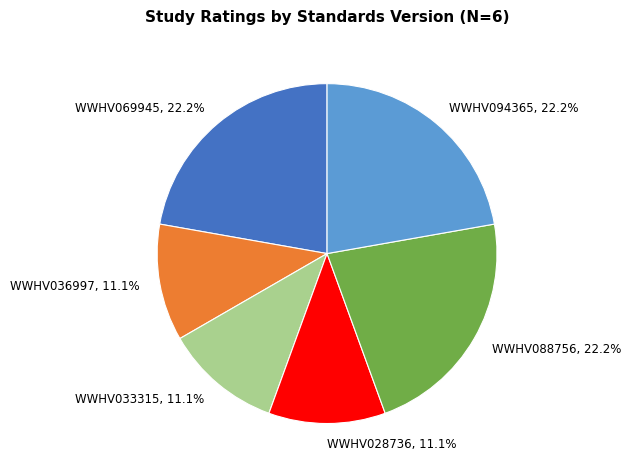

Which has a higher value, WWHV028736, 11.1% or WWHV088756, 22.2%?

WWHV088756, 22.2%